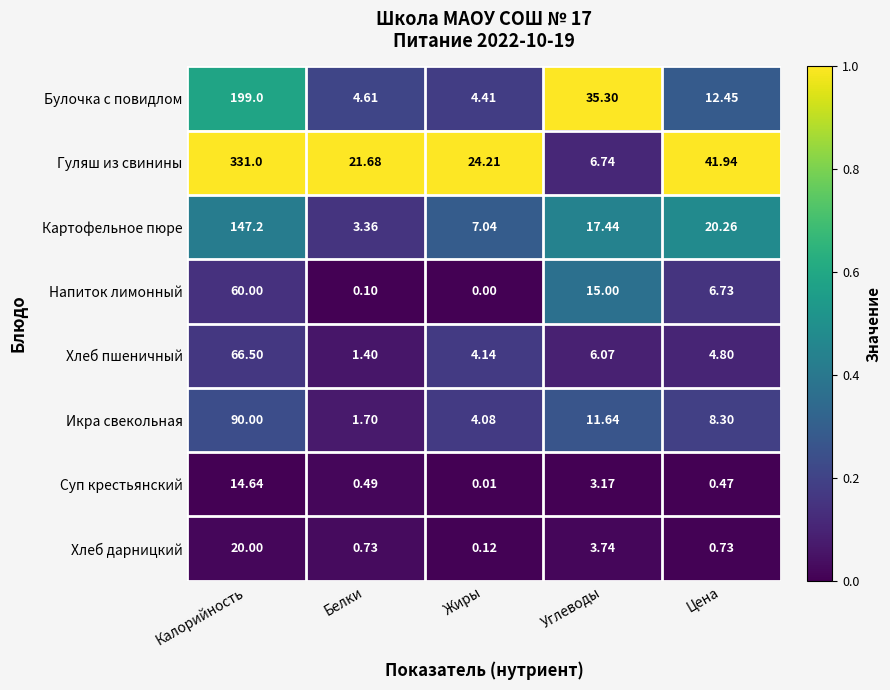

What is the total value across all series at Цена?

95.7